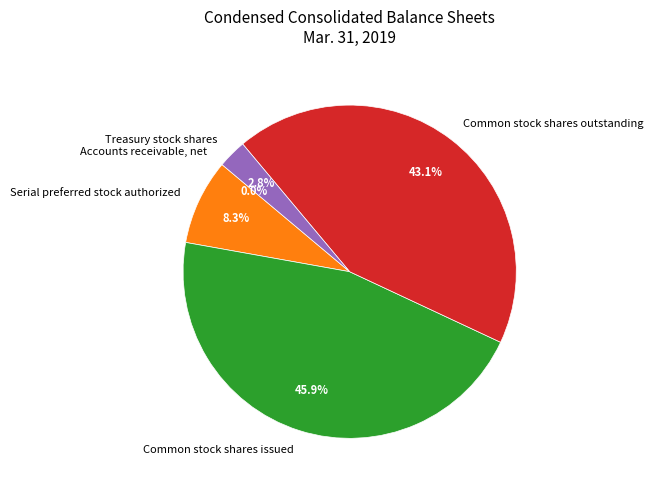

What percentage is NOT represented by Common stock shares issued?

54.1%